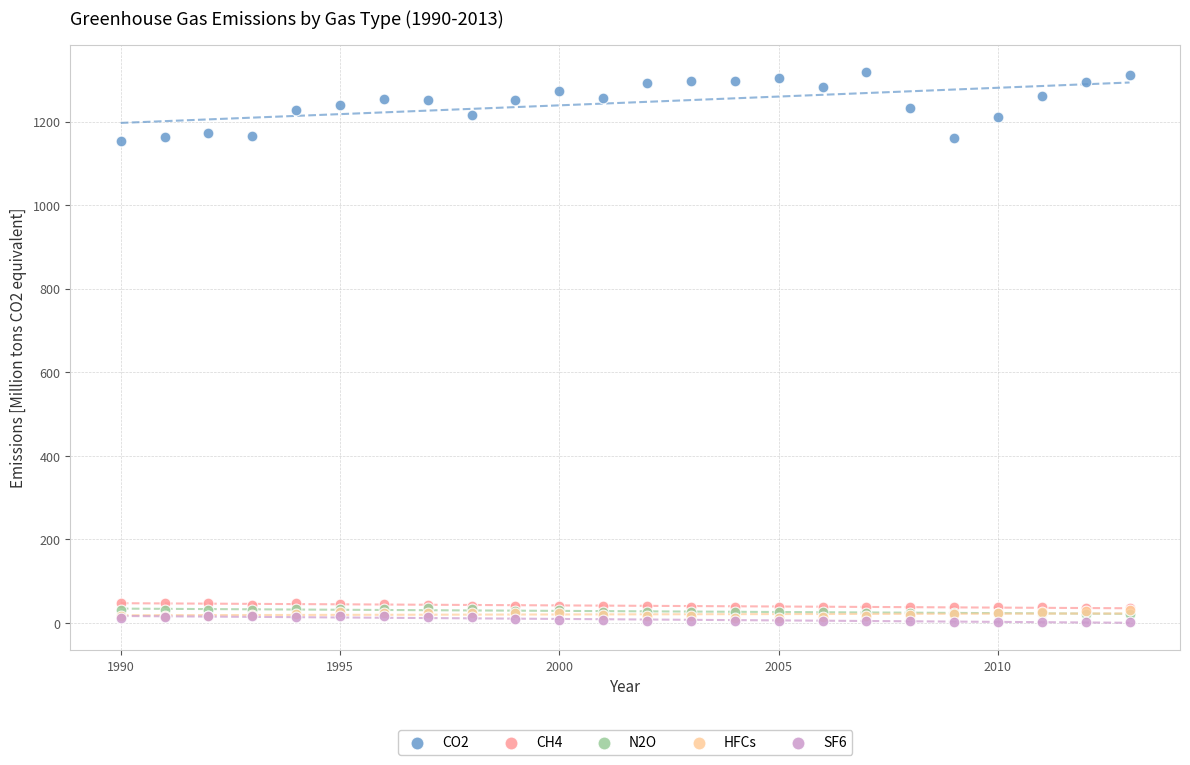

Which series has the largest Y range (max minus min)?

CO2